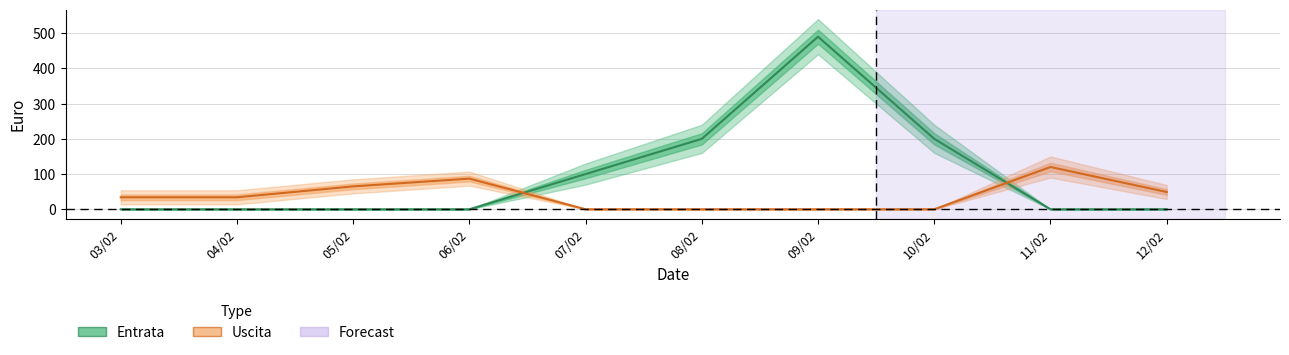

Which category has the highest value across all series?

09/02